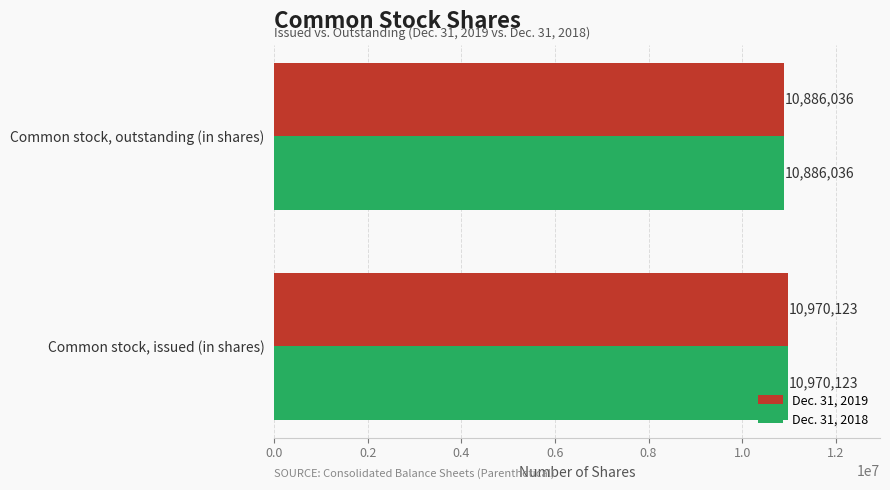

What are all the series names shown in the legend?

Dec. 31, 2019, Dec. 31, 2018